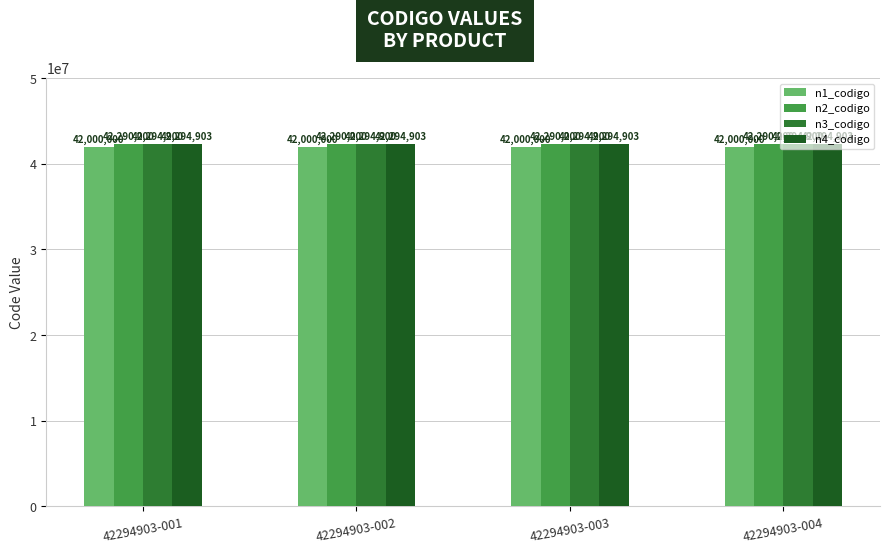

Is it true that n3_codigo equals 59344083 at 42294903-004?

False